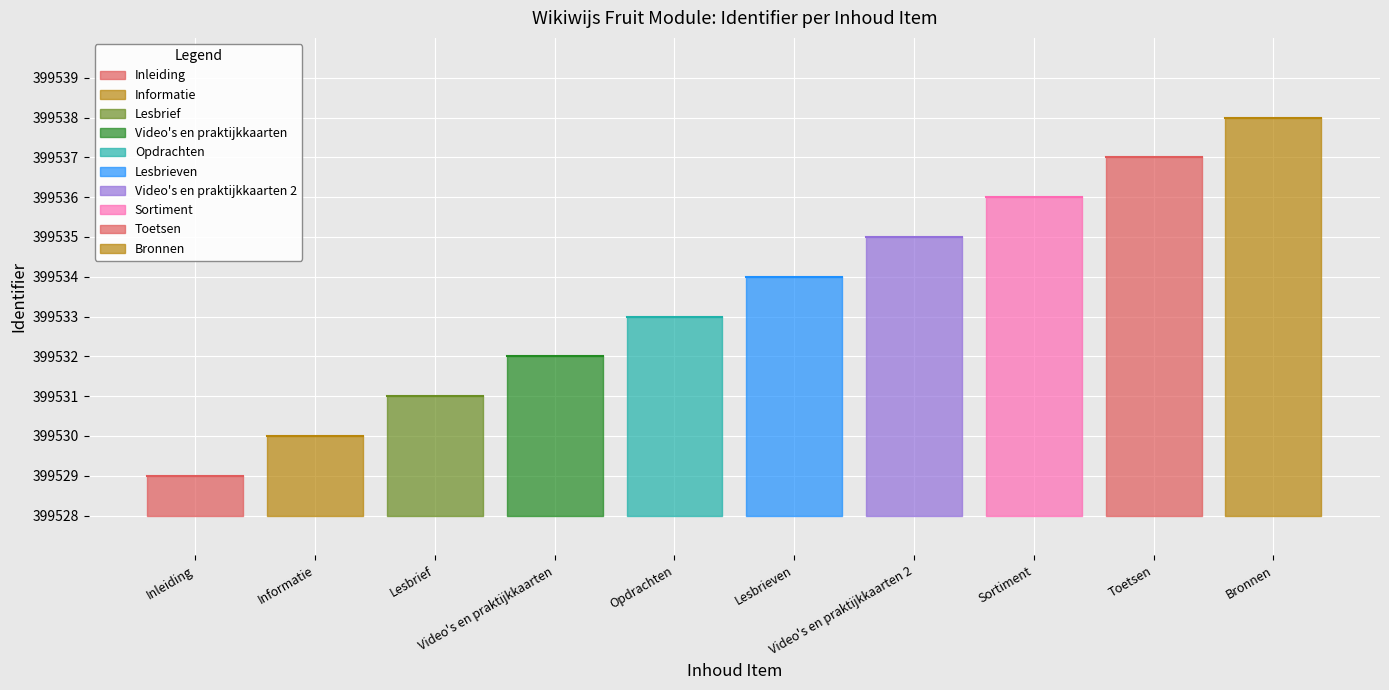

What is the ratio of the value at Inleiding to the value at Lesbrief?

1.0